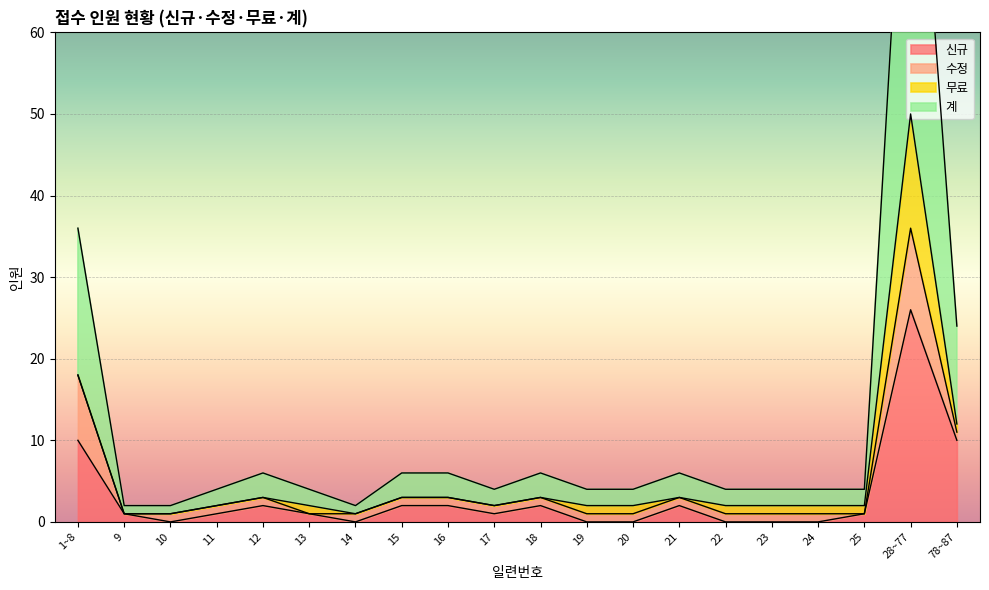

Where is the first local maximum for 계?

12